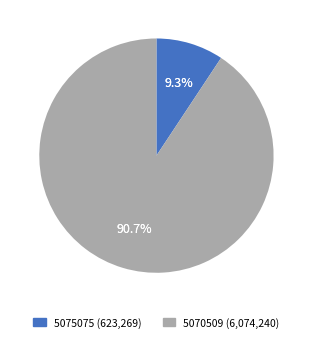

Is it true that 5075075 is 9% of the pie?

True